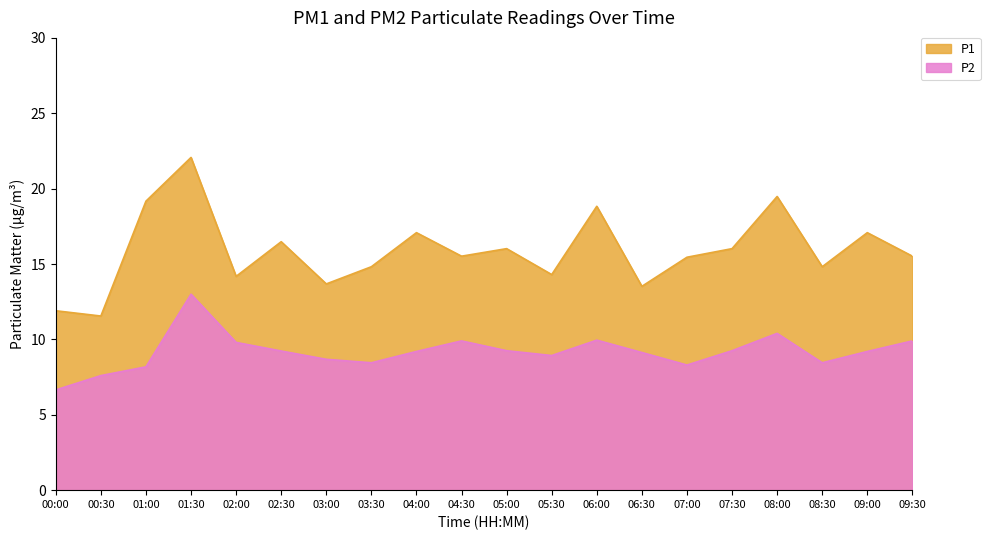

Which label corresponds to the largest value in the chart?

01:30